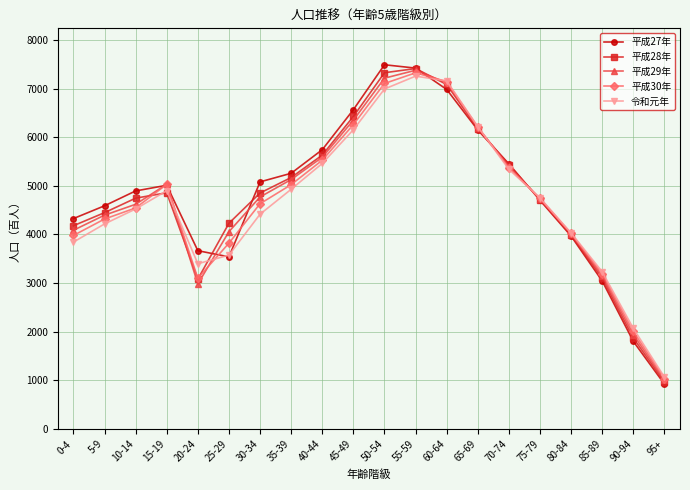

True or false: 令和元年 and 平成29年 cross at least once.

True